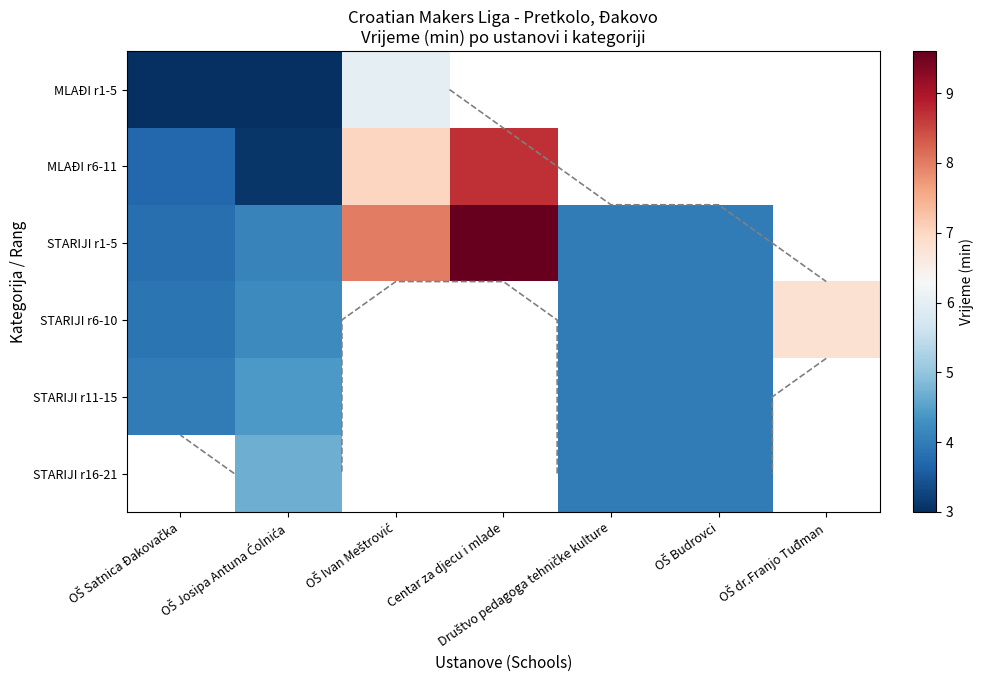

At how many categories does at least one series exceed 4?

4